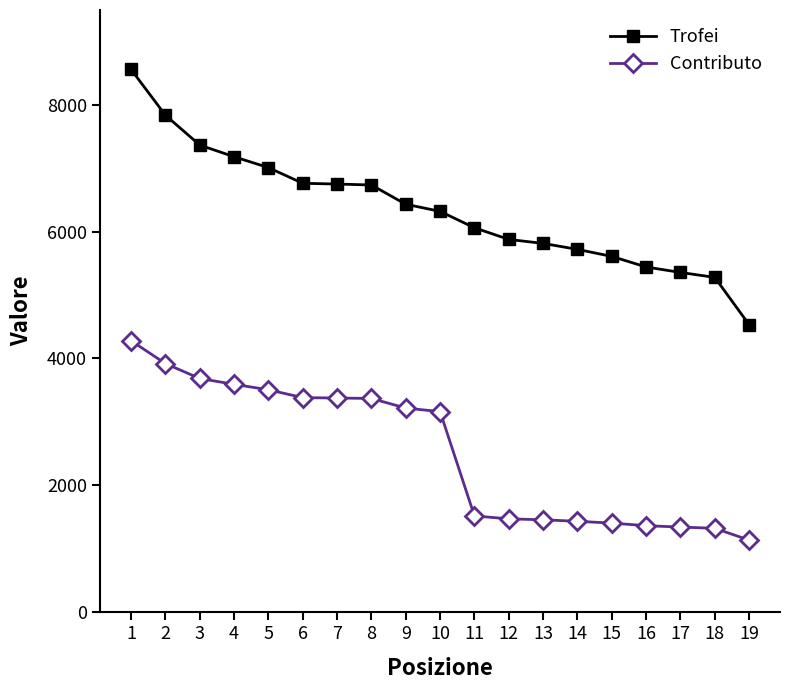

What is the value of the Trofei point at the 11th from the left?

6063